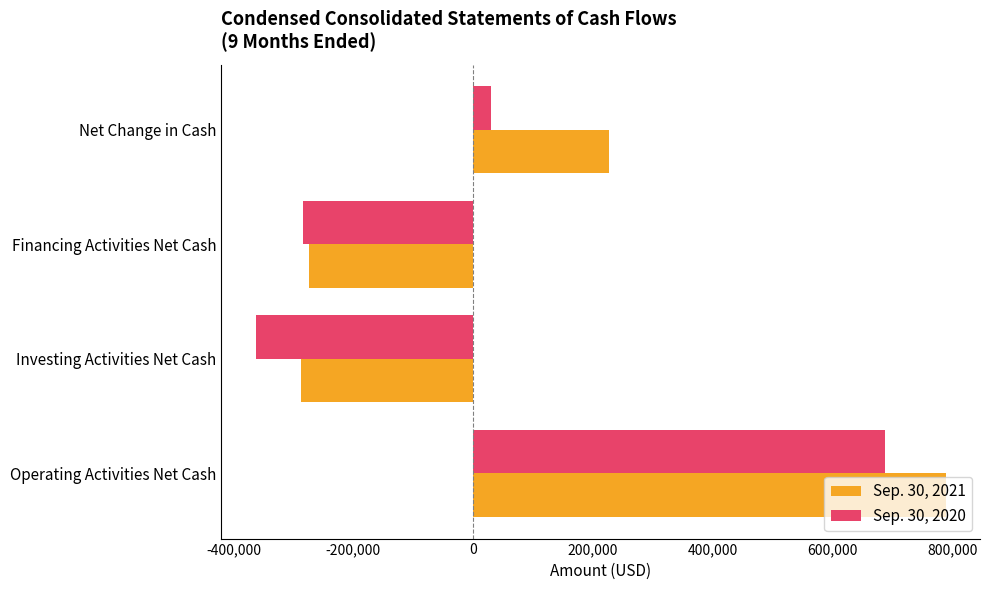

How many values in Sep. 30, 2021 are below zero?

2